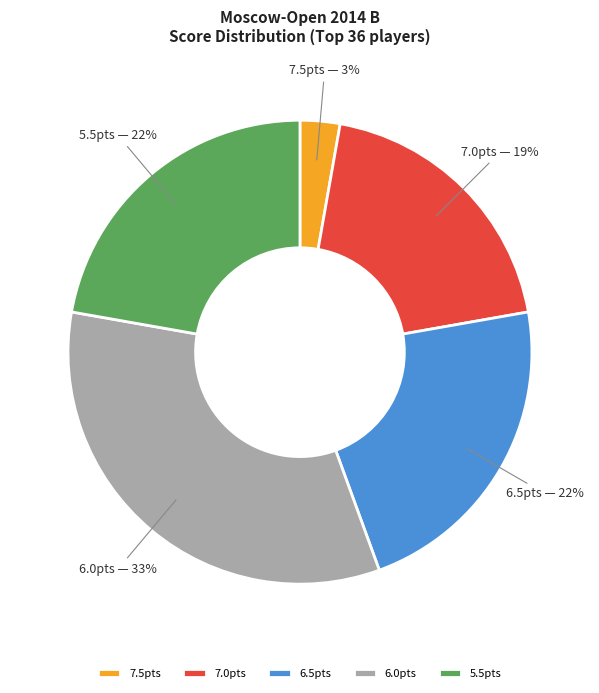

Is the sum of 6.5pts and 7.0pts greater than half?

No